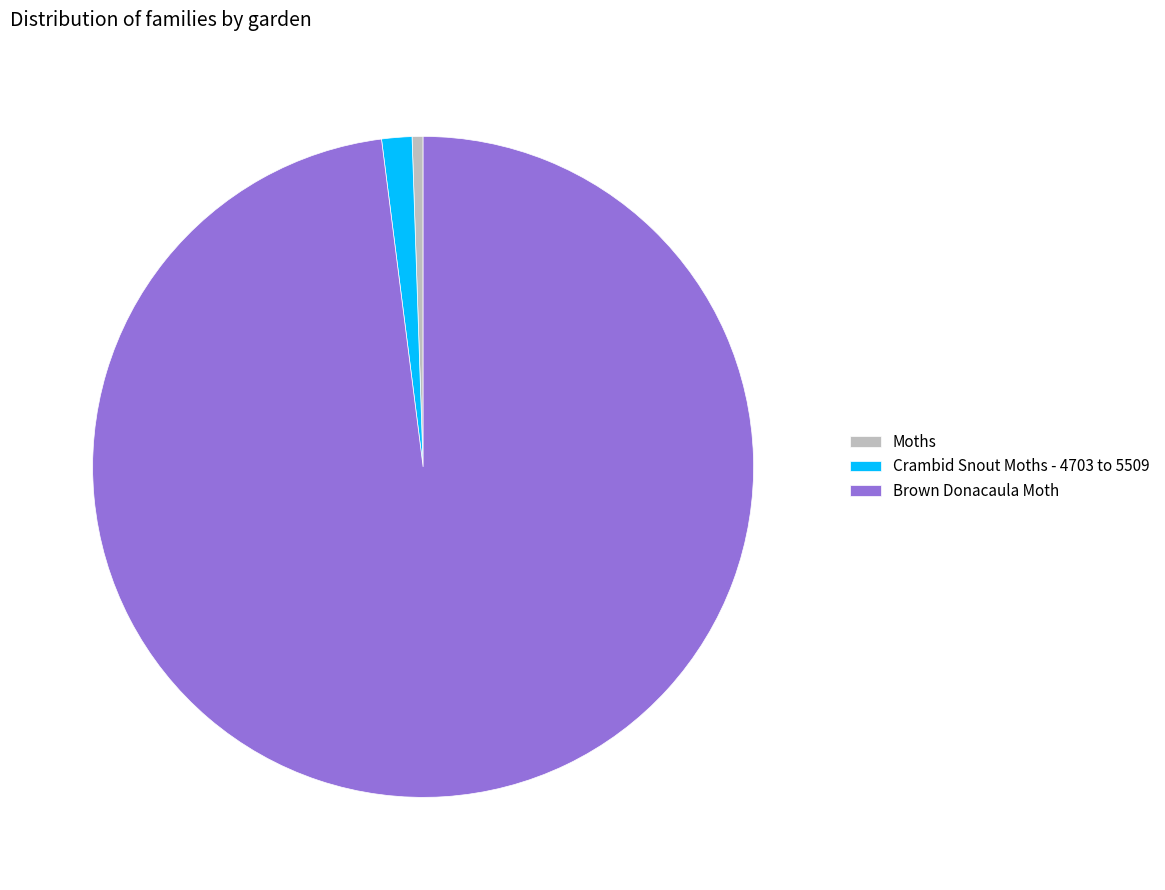

Which slice is the largest?

Brown Donacaula Moth